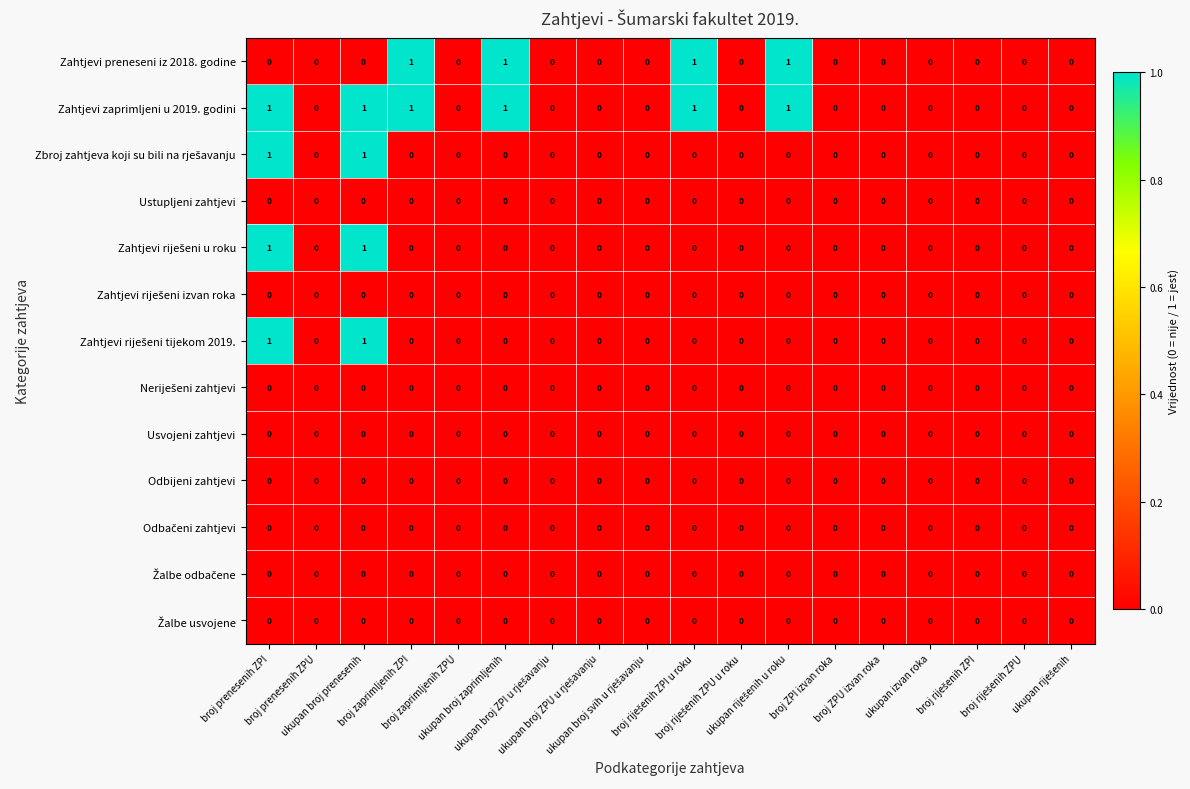

How many data points does each series have?

18